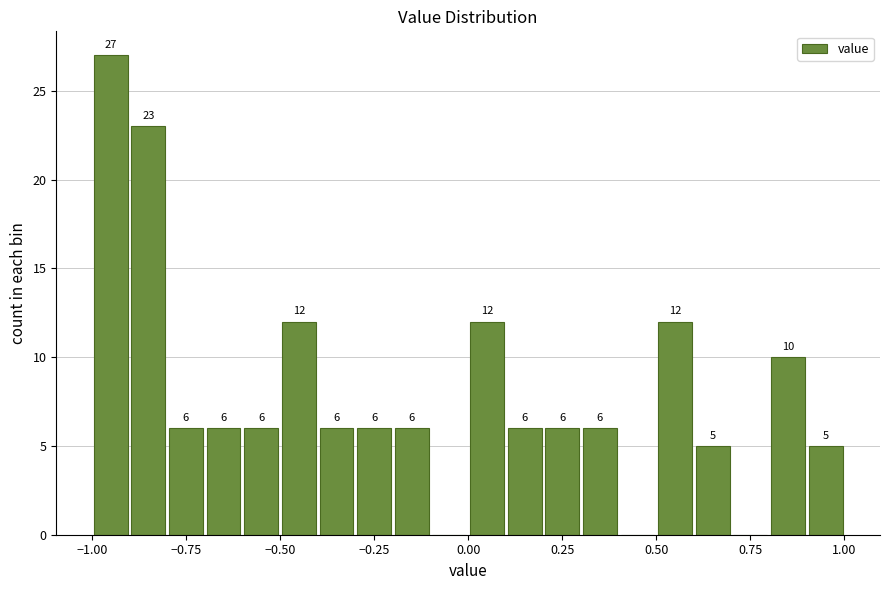

Around what value on the x-axis is the tallest bar? Give the approximate position of its centre, as read against the axis.

-0.95